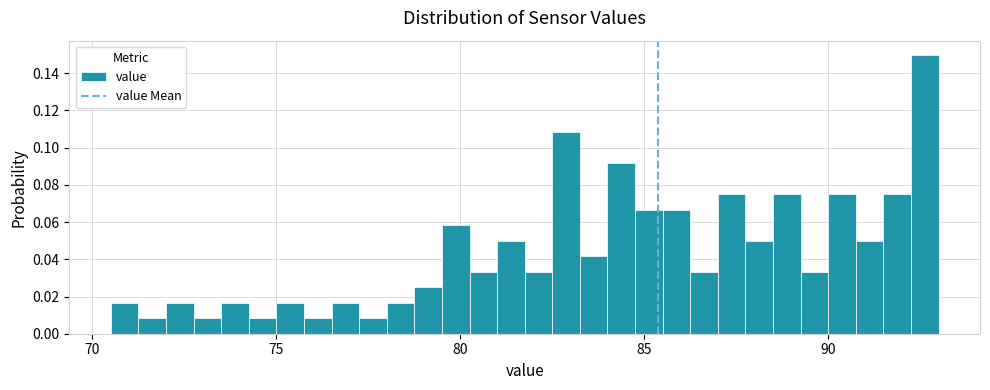

Around what value on the x-axis is the tallest bar? Give the approximate position of its centre, as read against the axis.

92.5